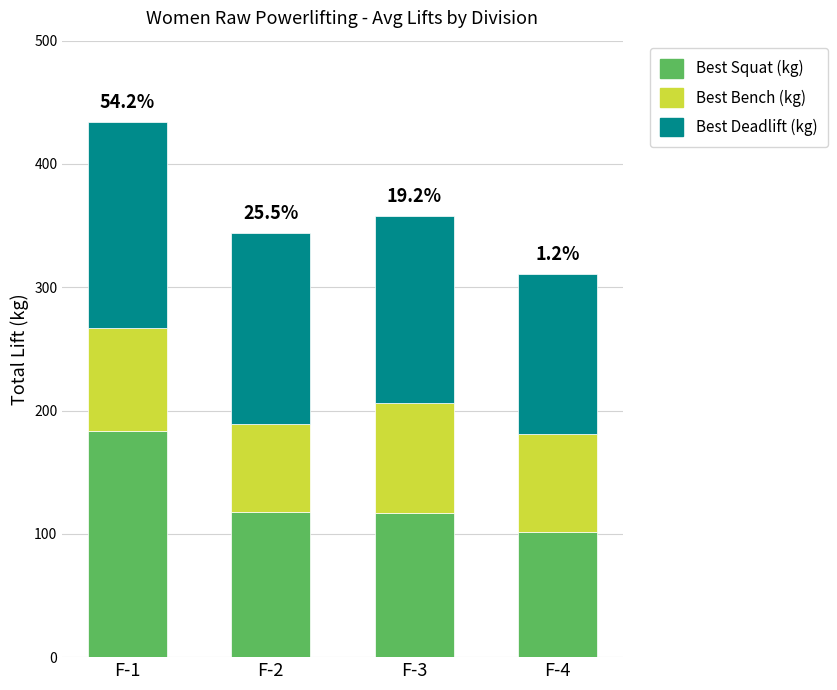

What is the total value across all series at F-2?

343.8